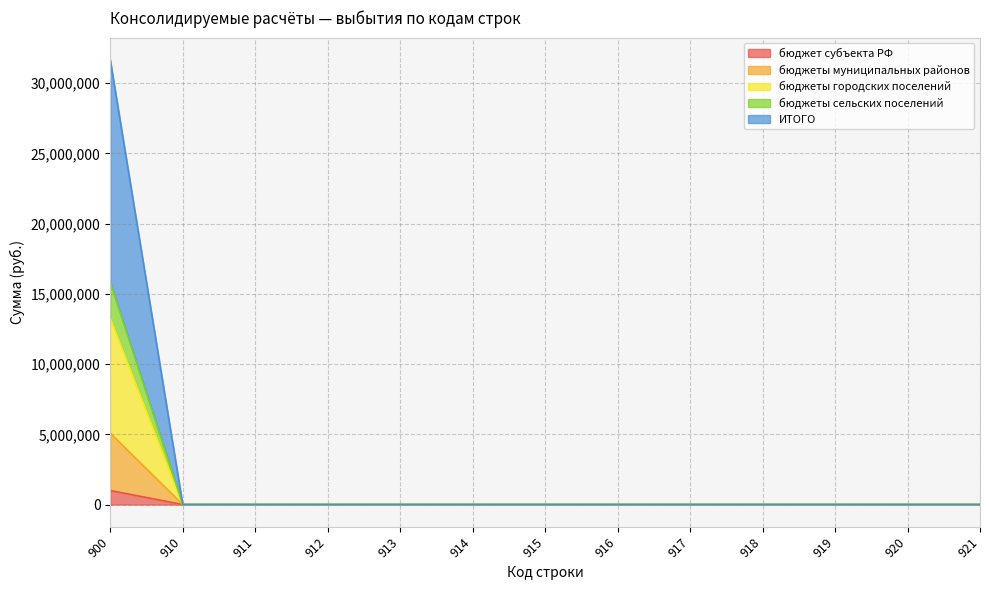

Which category has the highest value in the ИТОГО series?

900